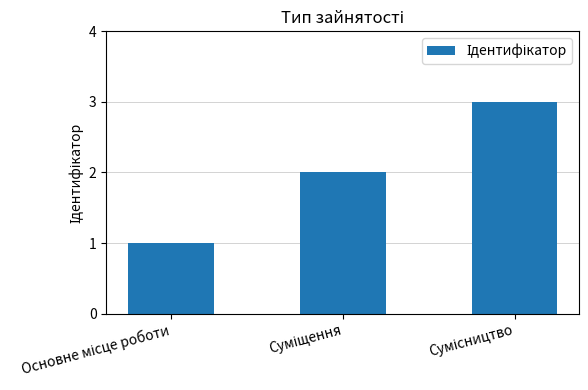

What is the greatest value displayed?

3